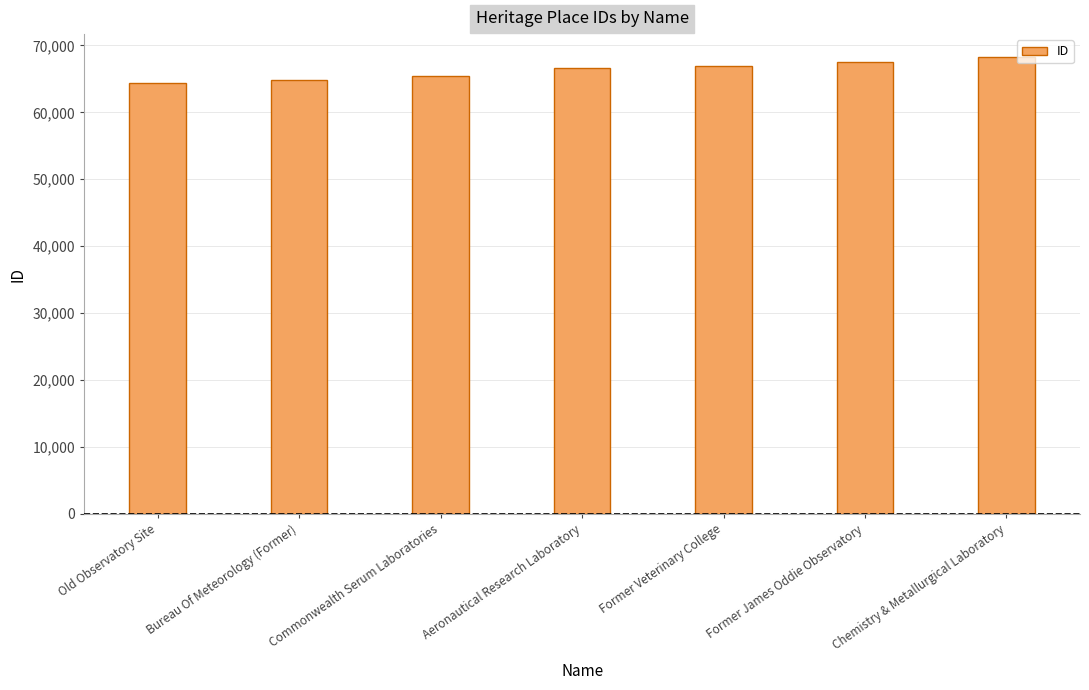

Reading right to left, list all the values displayed in this chart.

68275	67539	66964	66624	65369	64781	64359